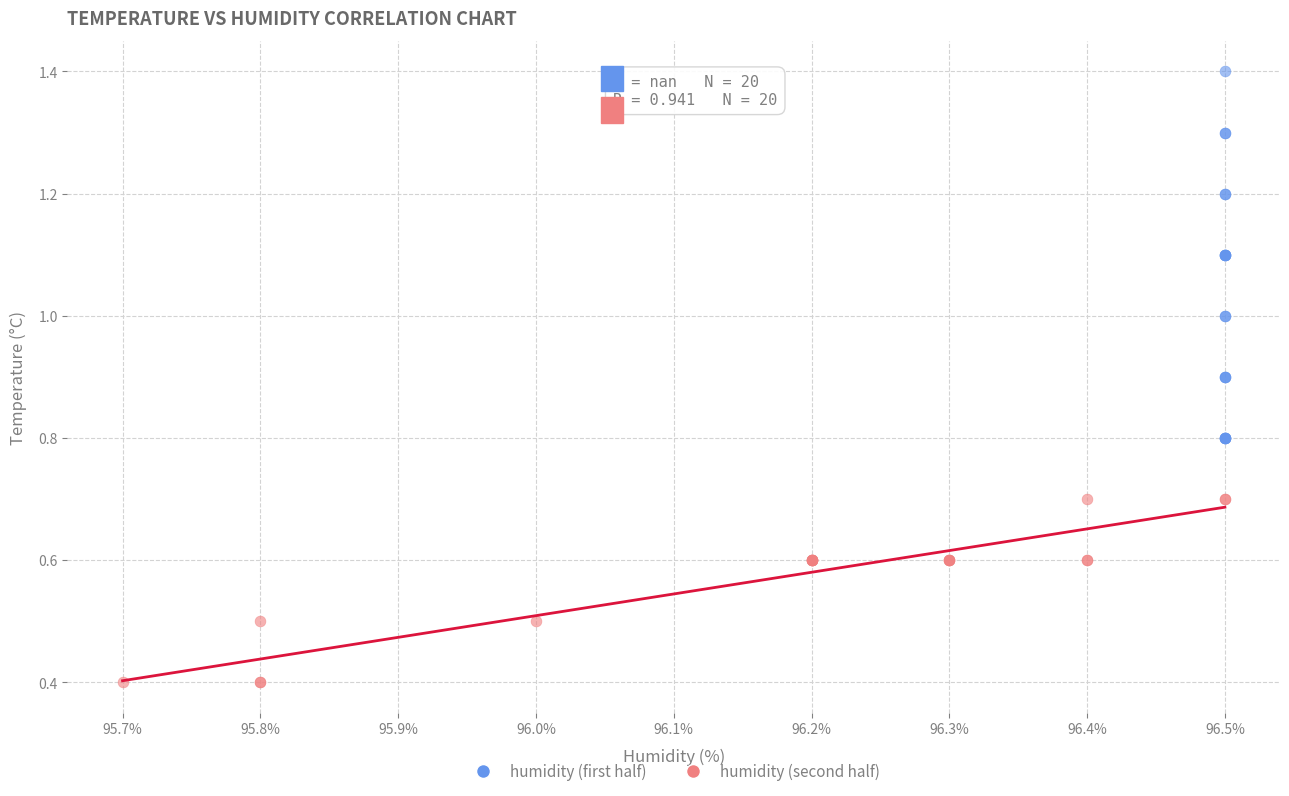

What are all the series names shown in the legend?

humidity (first half), humidity (second half)